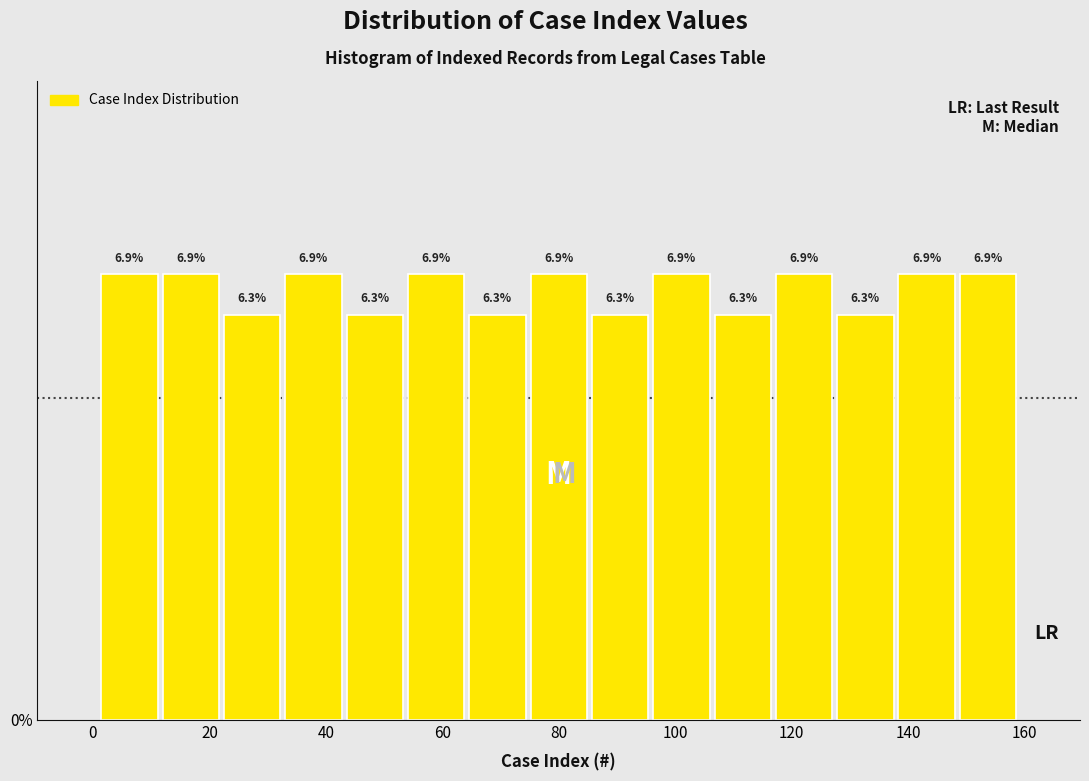

What is the height of the bar covering 44 to 54 on the x-axis? The bar edges are not printed on the chart, so give them approximately, as read against the axis.

6.3